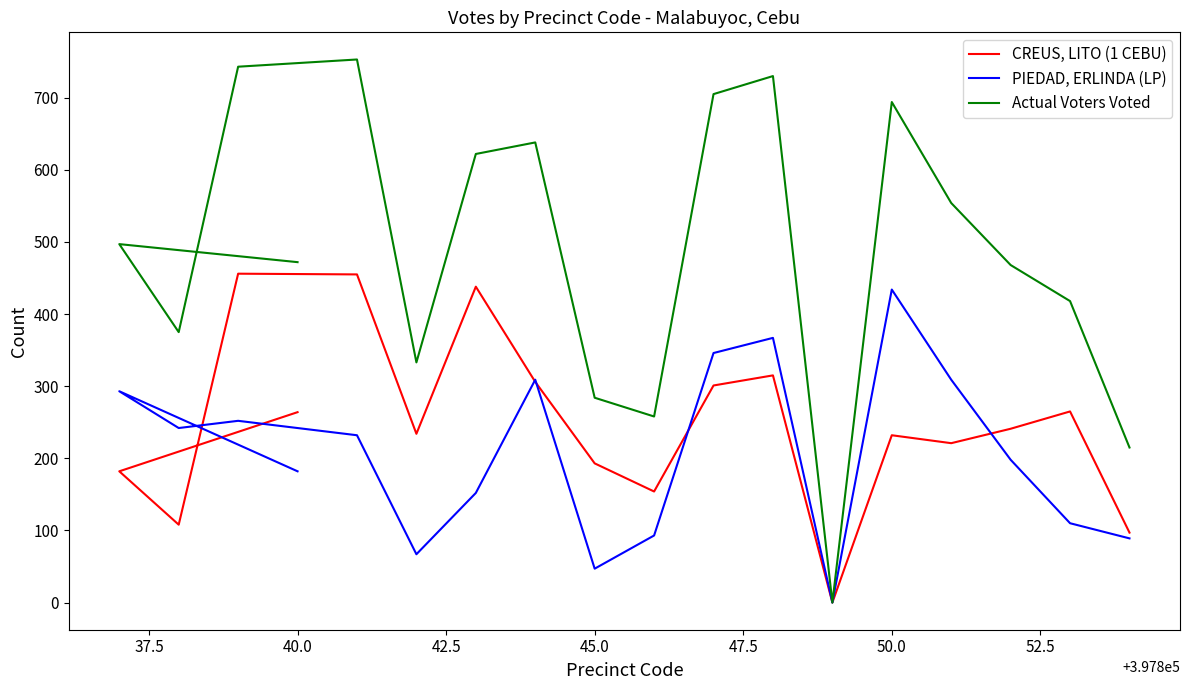

How many distinct data groups are displayed?

3